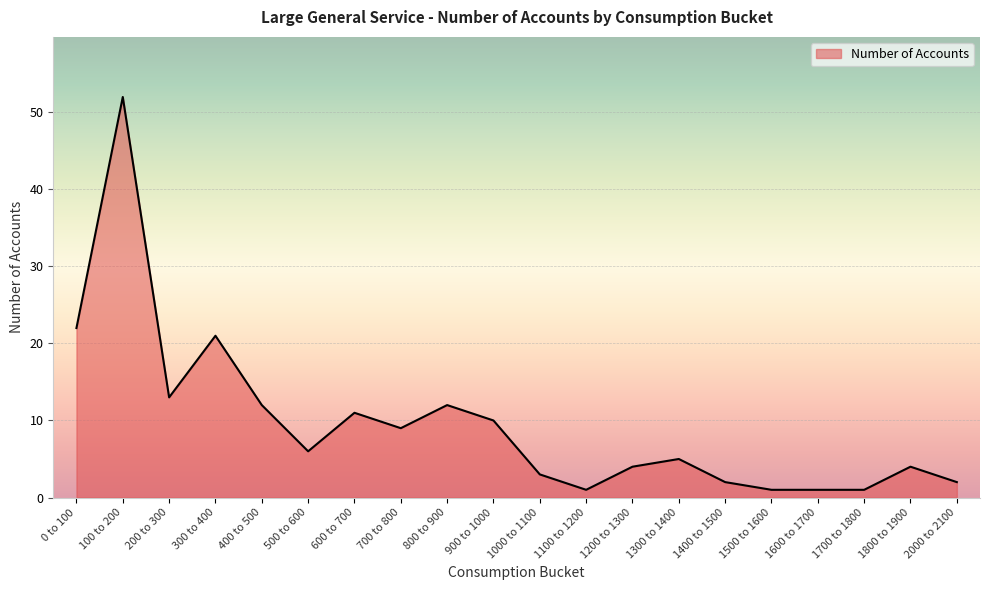

What is the difference between the values at 1200 to 1300 and 200 to 300?

9